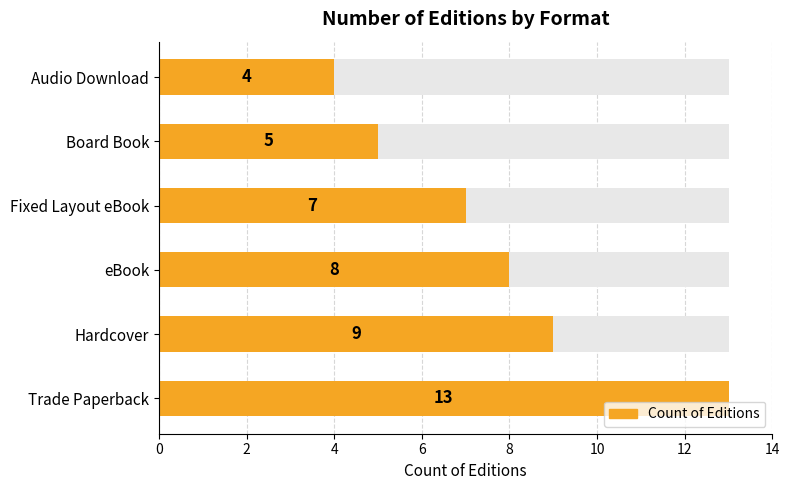

What is the maximum value shown in the chart?

13